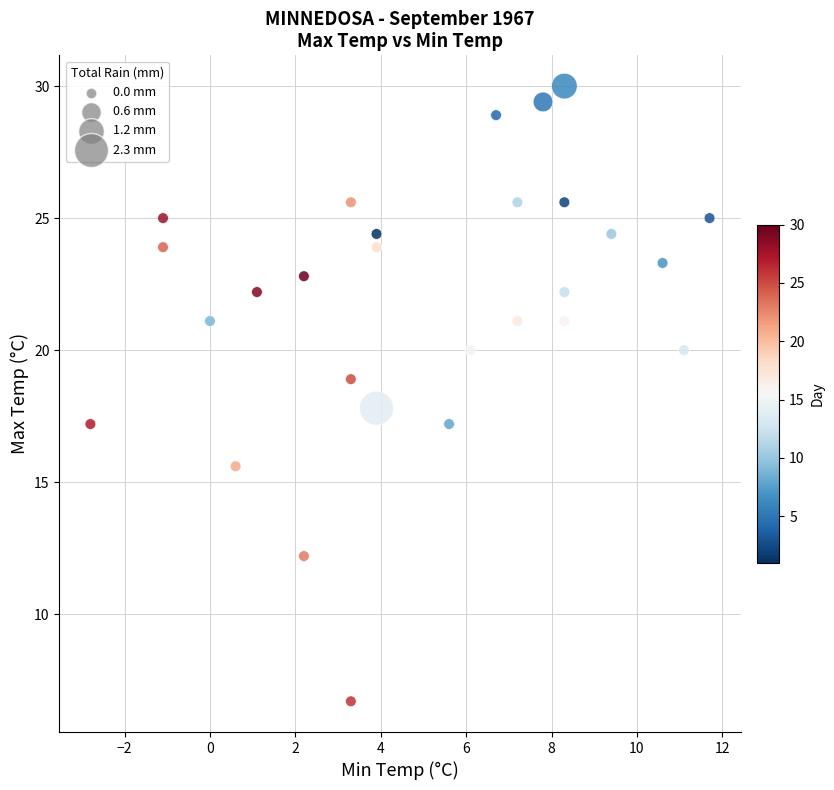

What is the range of Y values (max minus min)?

23.3